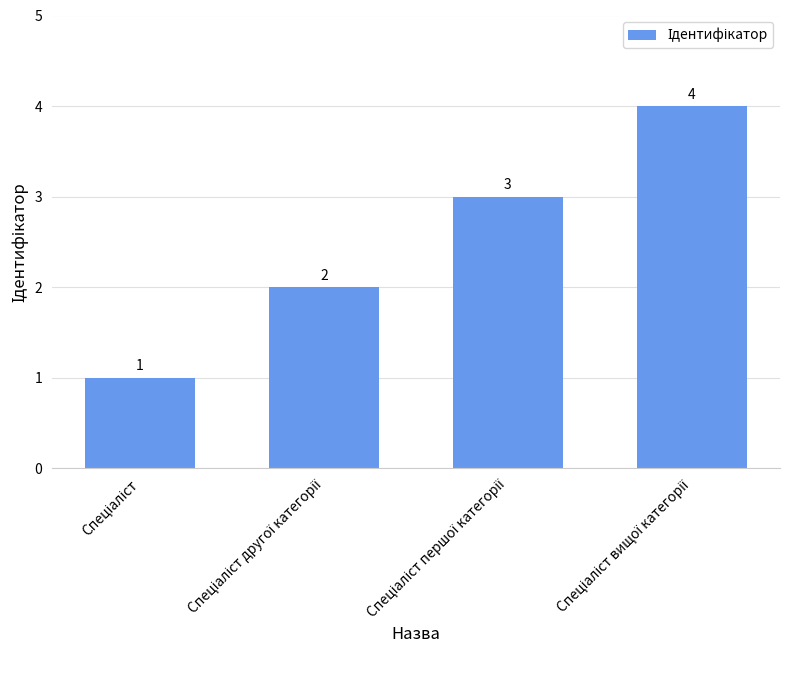

How many bars are there in total?

4